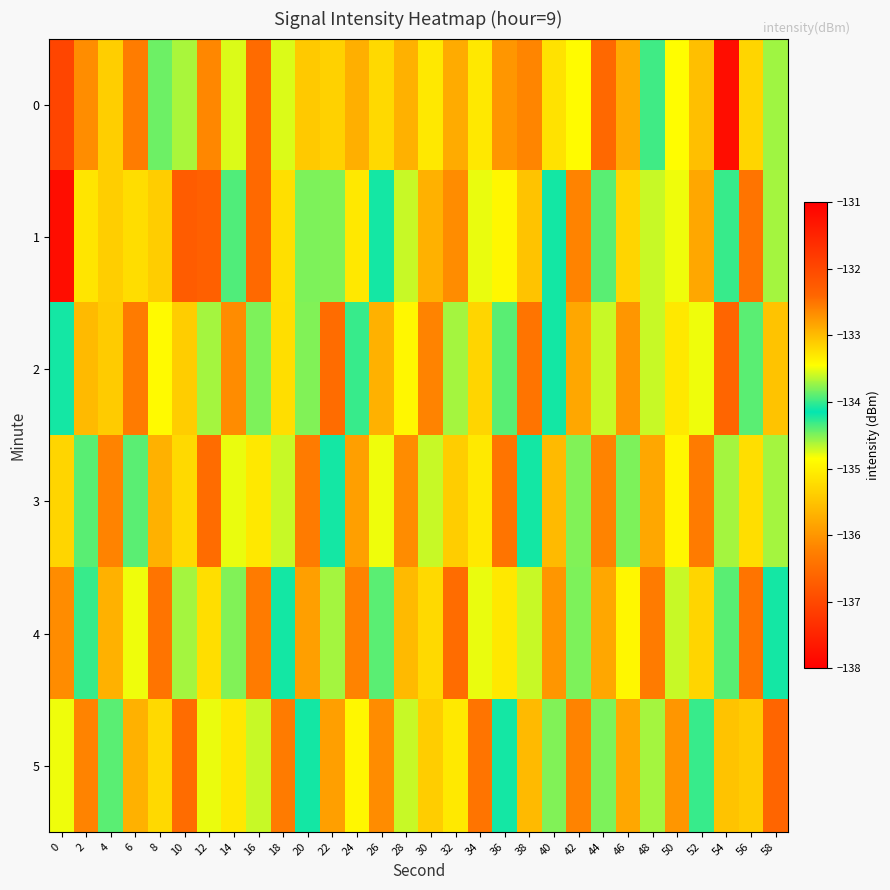

At how many categories does at least one series exceed -134?

30